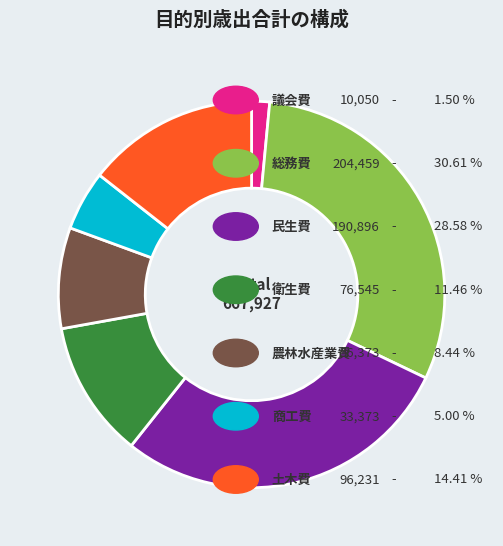

Is there a majority slice in this chart?

No